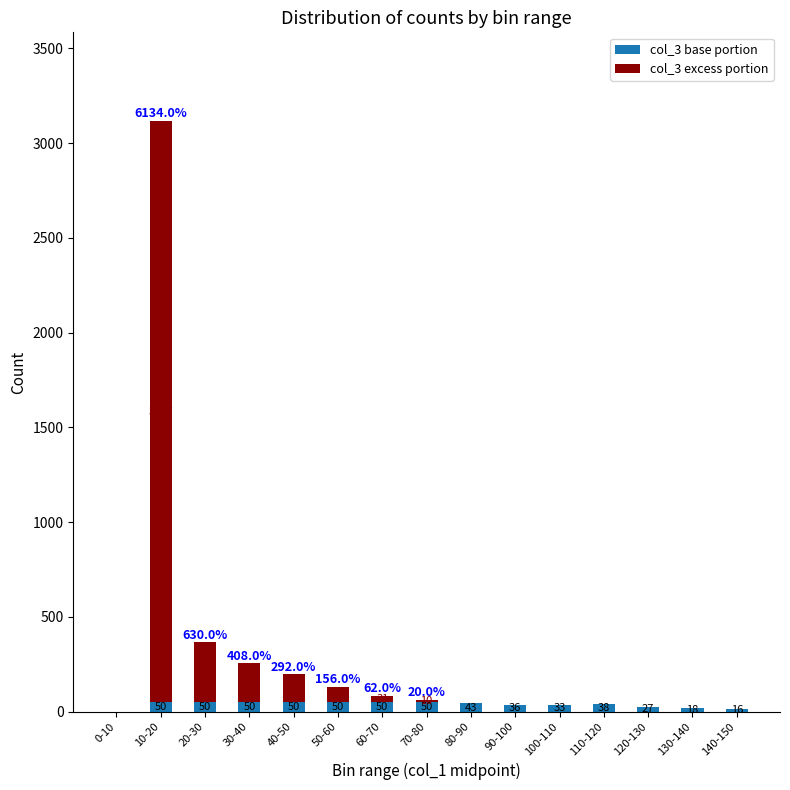

At which category is the sum across all series the highest?

10-20